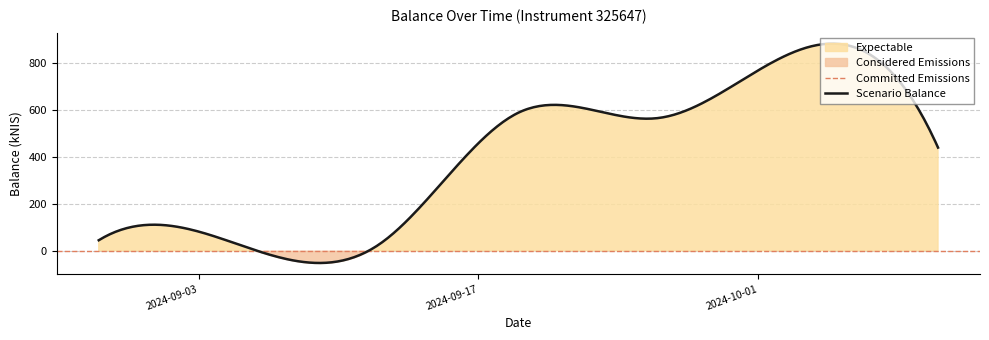

Which has a higher value, 2024-09-26 or 2024-09-12?

2024-09-26